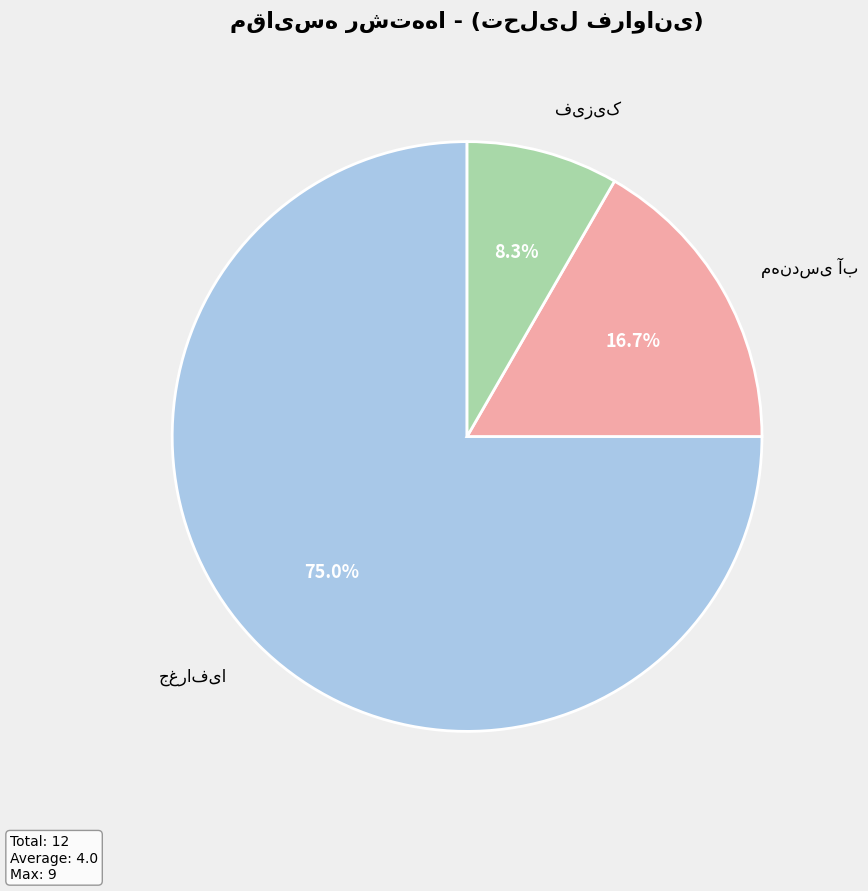

Is there a majority slice in this chart?

Yes